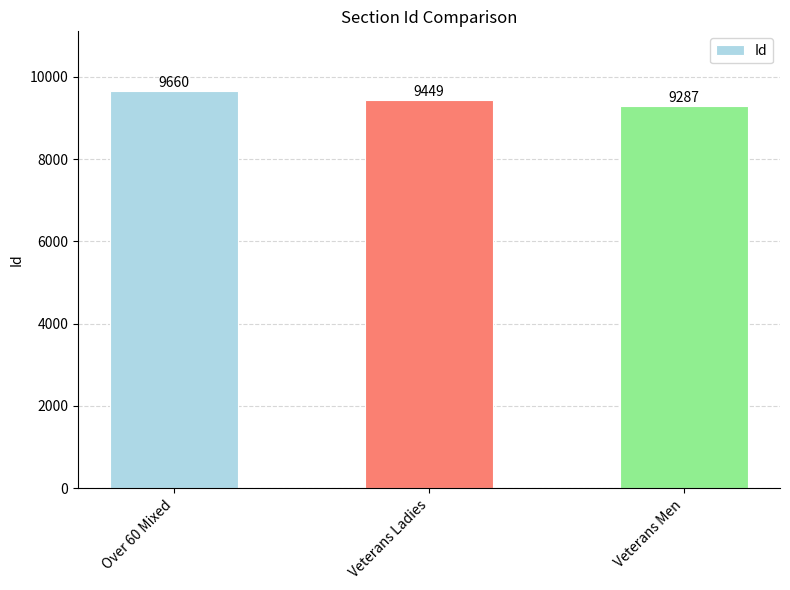

What is the change in value from Over 60 Mixed to Veterans Men?

-373